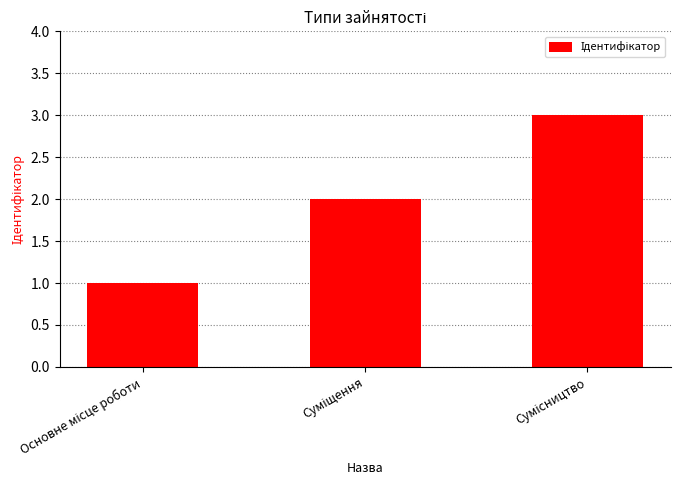

What is the greatest value displayed?

3